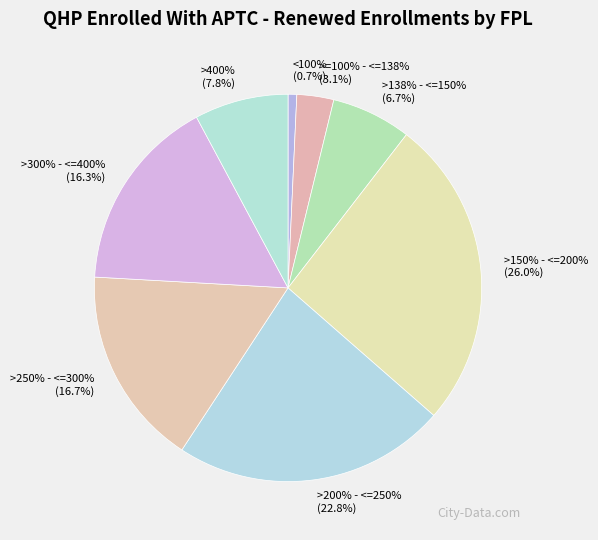

How many segments does this pie chart have?

8